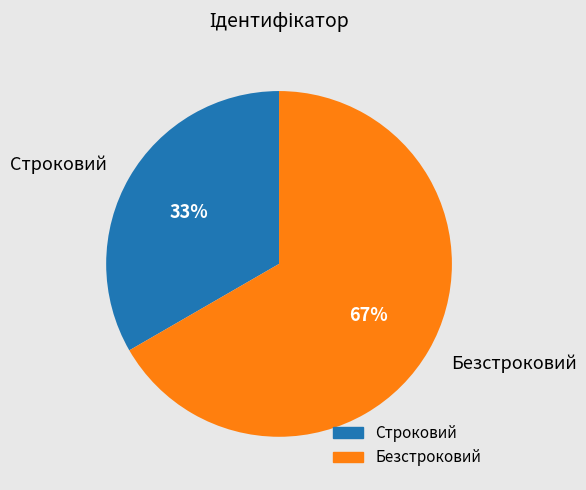

Rank the categories by value from highest to lowest.

Безстроковий, Строковий